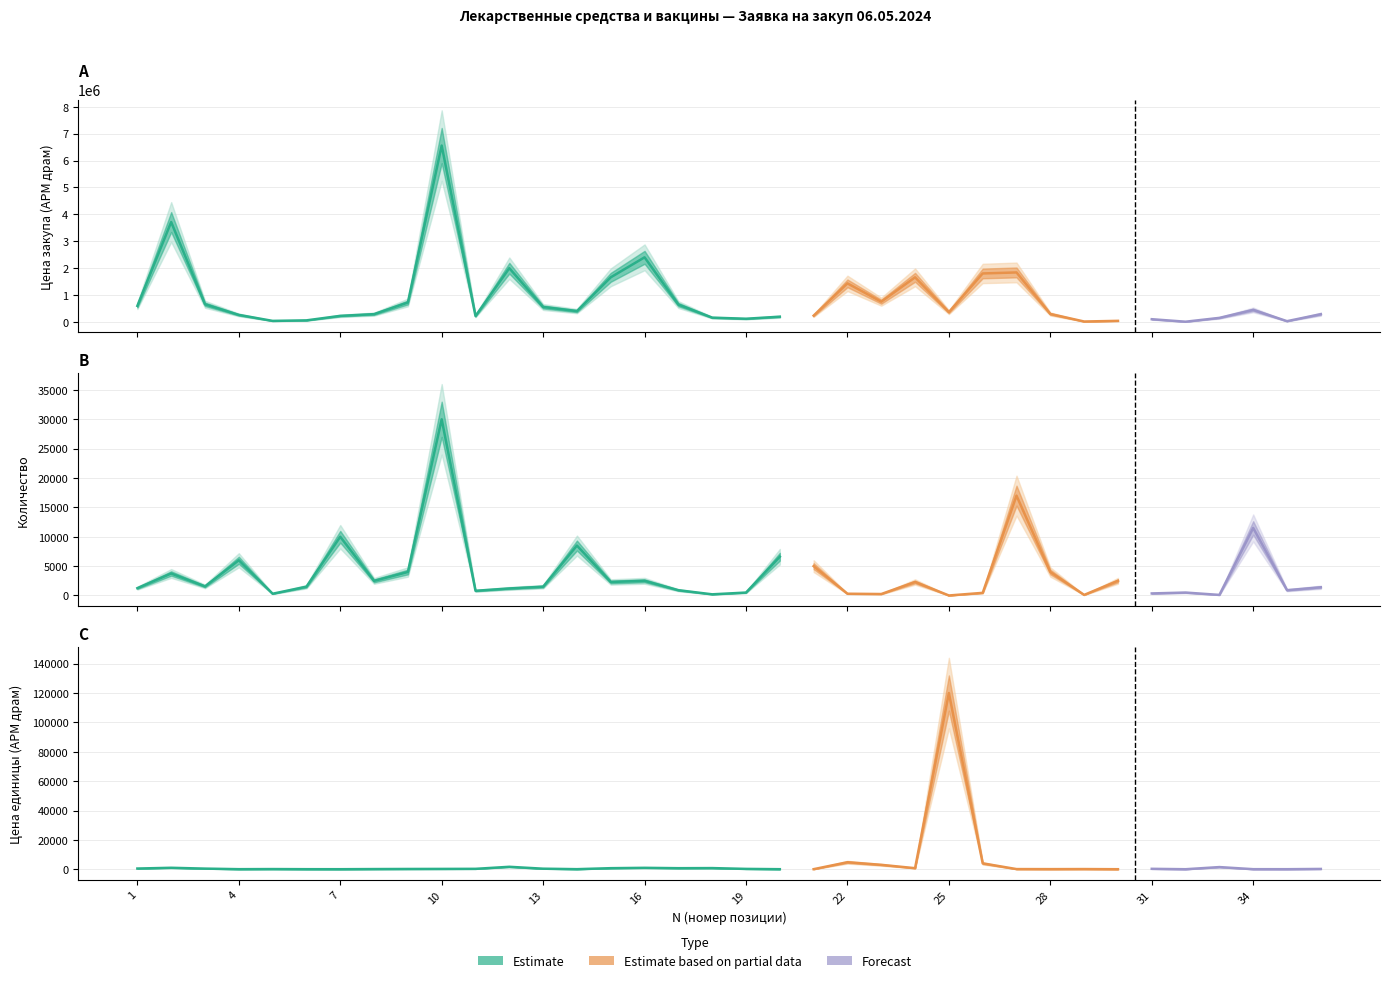

How many lines are shown in the chart?

3